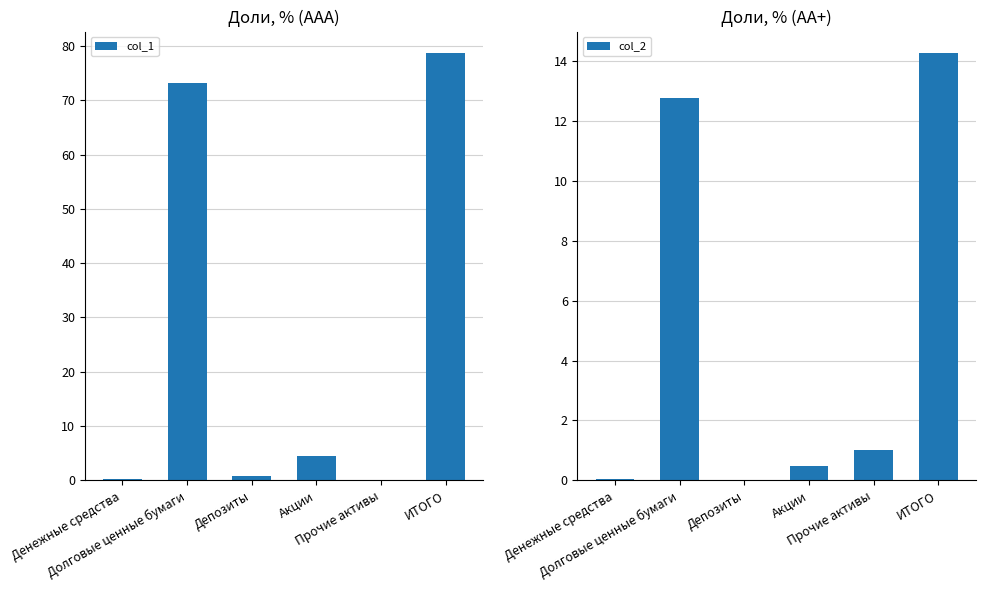

True or false: col_2 has a value of 4.1 at Долговые ценные бумаги.

False